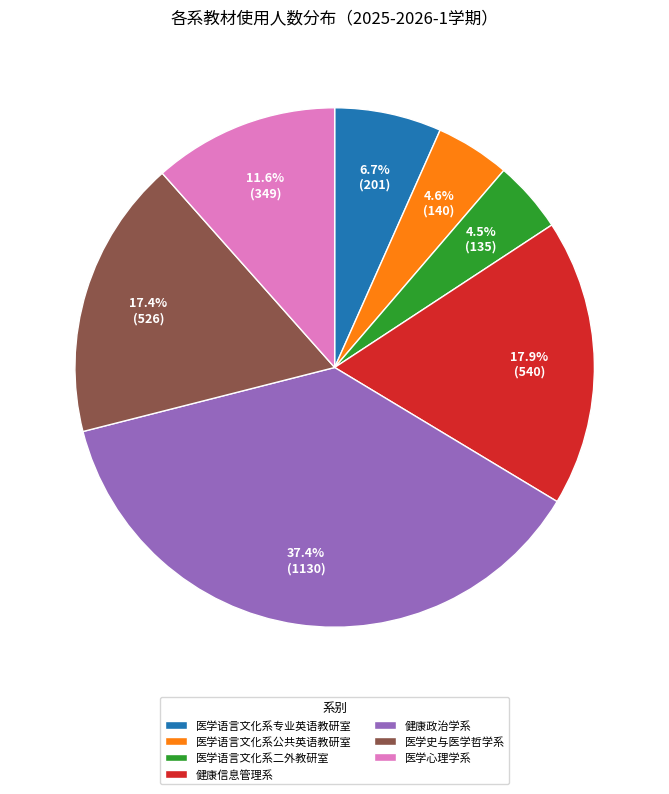

Does 健康信息管理系 represent more than half of the total?

No